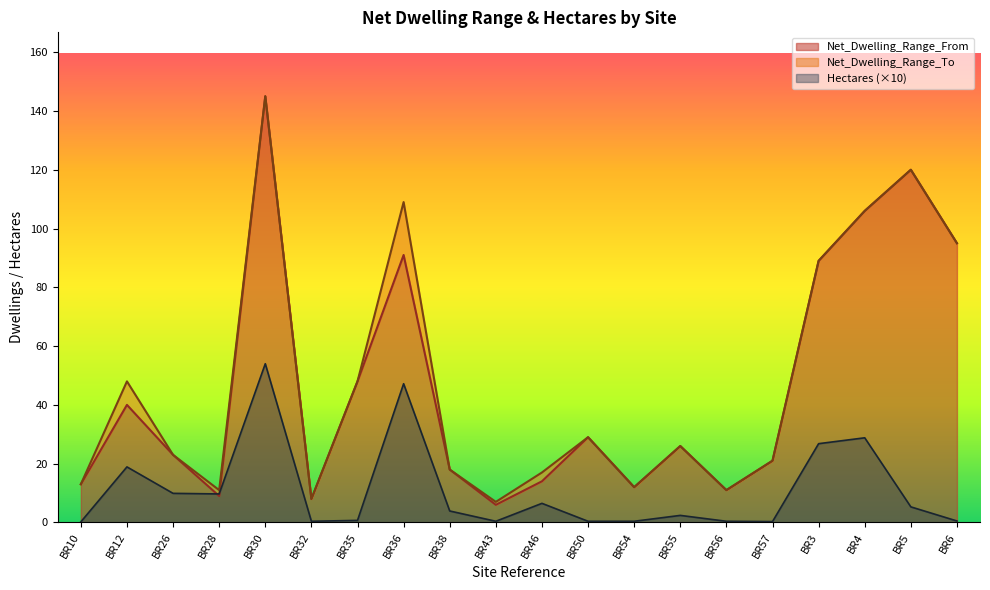

What is the sum of all Net_Dwelling_Range_To values?

956.0